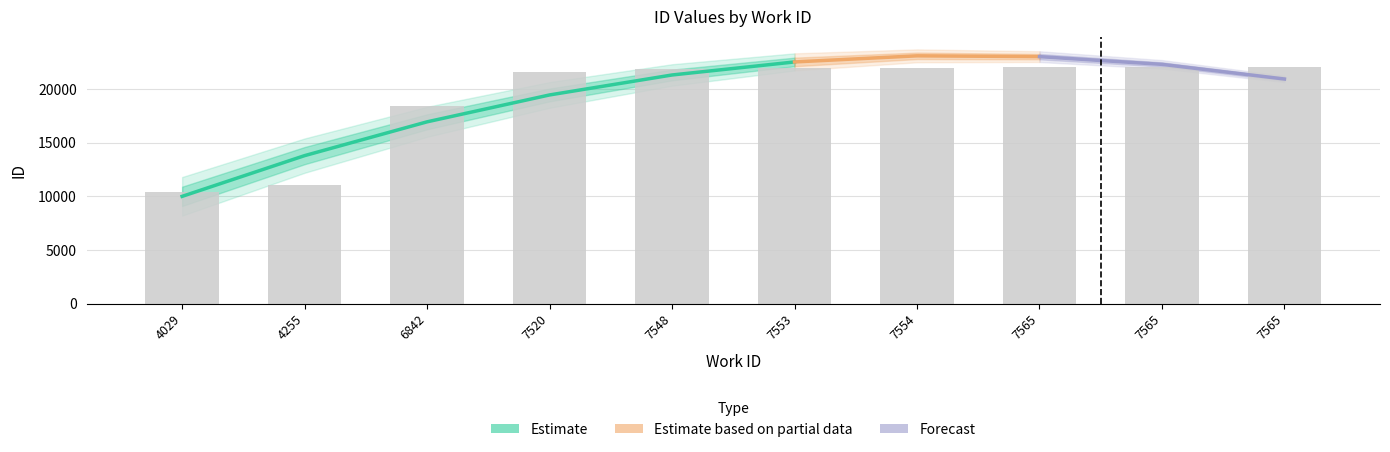

Rank the categories by value from lowest to highest.

4029, 4255, 6842, 7520, 7548, 7553, 7554, 7565, 7565, 7565